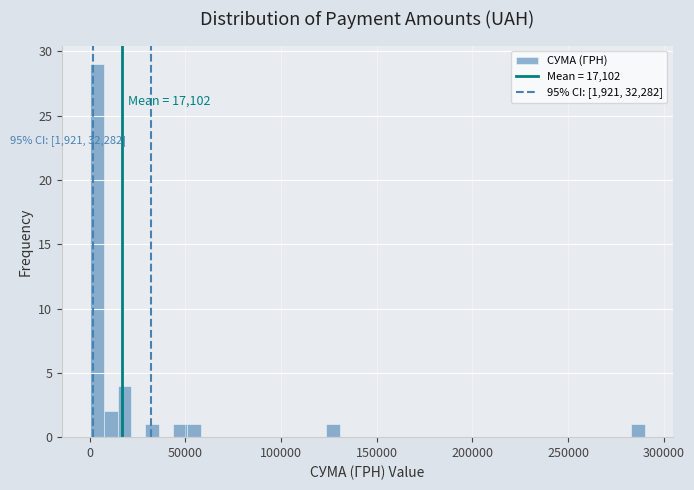

Around what value on the x-axis is the tallest bar? Give the approximate position of its centre, as read against the axis.

5000